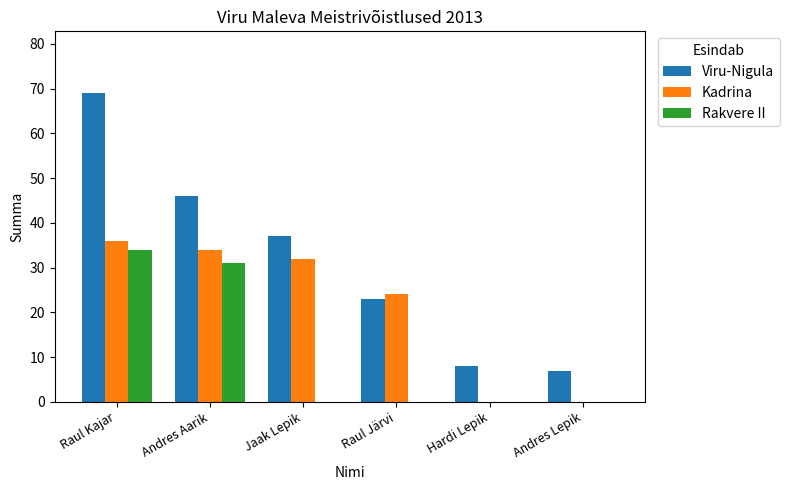

Reading left to right, transcribe all the data shown in this chart.

Viru-Nigula: Raul Kajar=69	Andres Aarik=46	Jaak Lepik=37	Raul Järvi=23	Hardi Lepik=8	Andres Lepik=7
Kadrina: Raul Kajar=36	Andres Aarik=34	Jaak Lepik=32	Raul Järvi=24	Hardi Lepik=0	Andres Lepik=0
Rakvere II: Raul Kajar=34	Andres Aarik=31	Jaak Lepik=0	Raul Järvi=0	Hardi Lepik=0	Andres Lepik=0